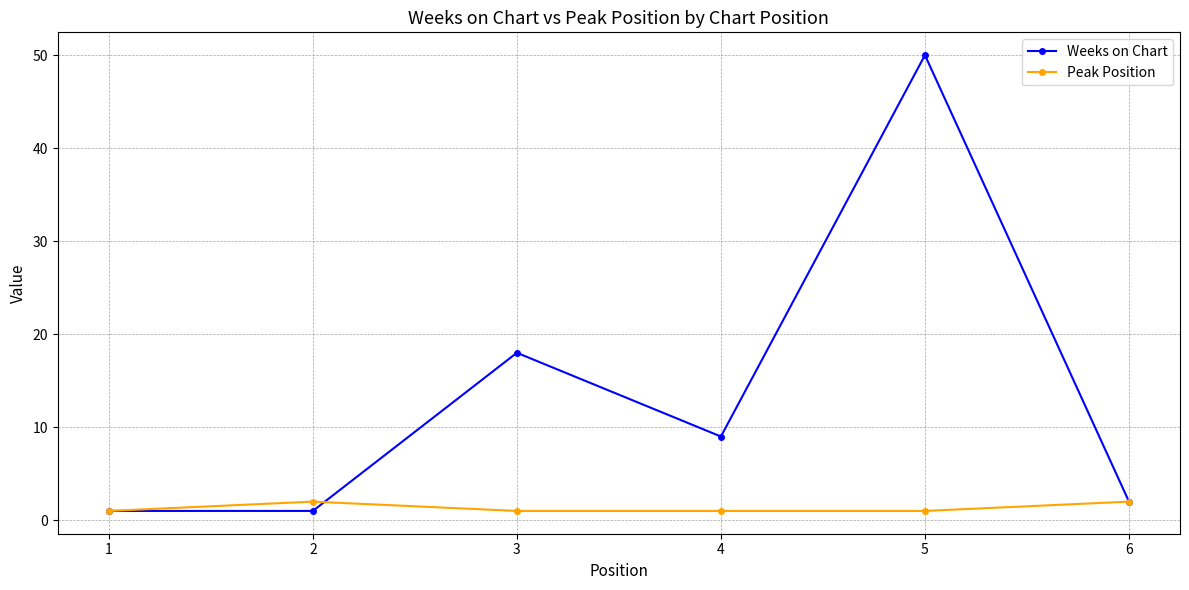

Does the chart have visible grid lines?

Yes